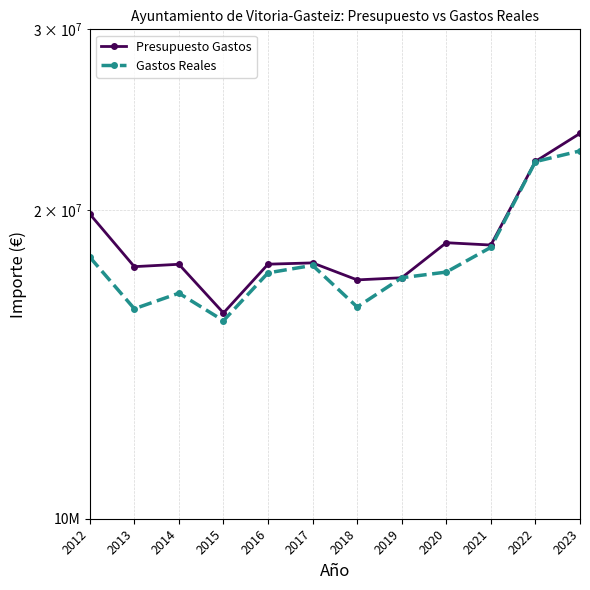

Where is the first local minimum for Gastos Reales?

2013